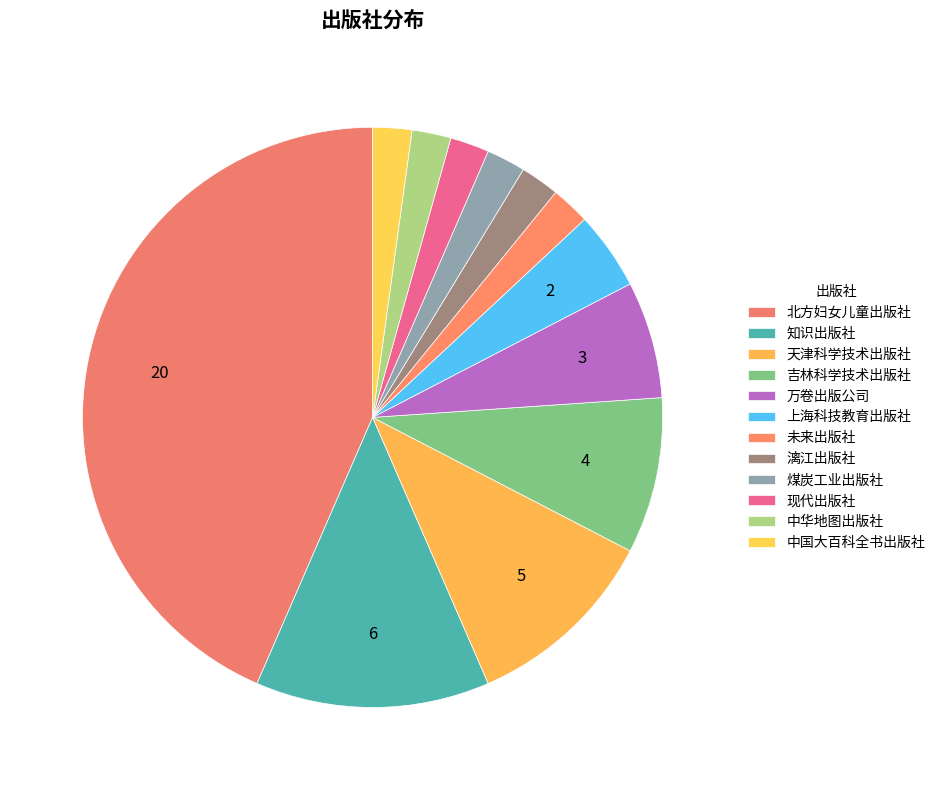

To the nearest percent, what is the difference between the largest and smallest slice percentages?

41%